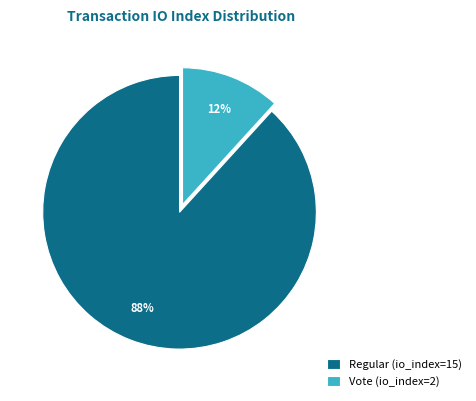

To the nearest percent, what is the difference between the largest and smallest slice percentages?

76%